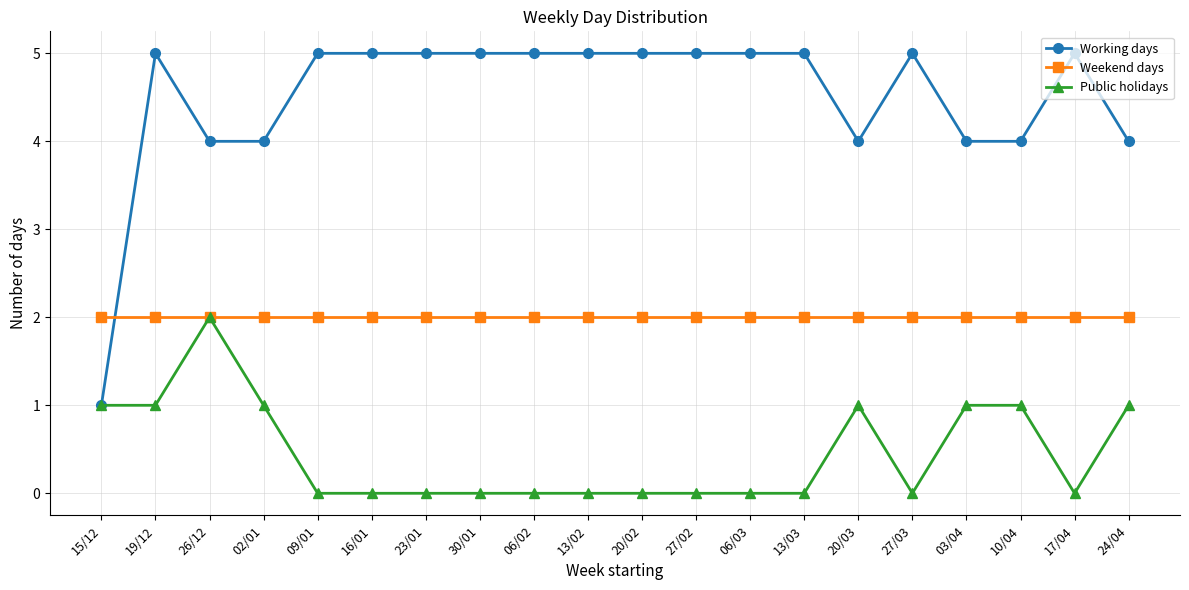

Rank the series at 09/01 from highest to lowest value.

Working days, Weekend days, Public holidays